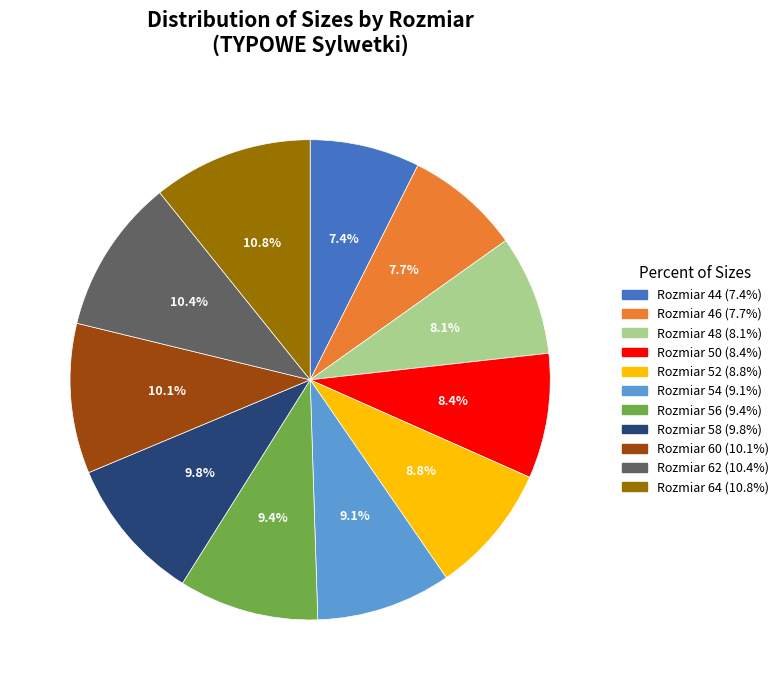

Is there a majority slice in this chart?

No